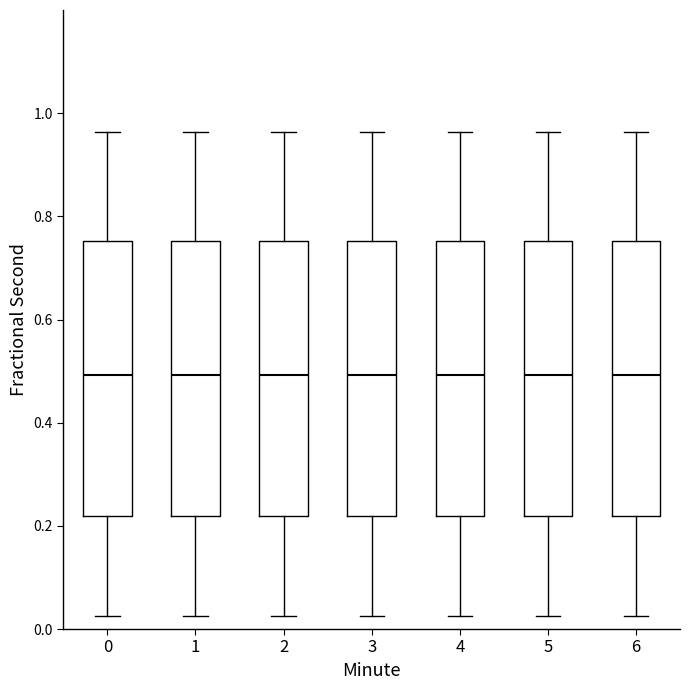

Reading left to right, read every box against the y-axis: the position of its median line, the range the box covers, and the ends of its whiskers. The values are not printed on the chart, so give them approximately, as read against the axis.

0: median 0.50, box 0.22 to 0.76, whiskers 0.02 to 0.96
1: median 0.50, box 0.22 to 0.76, whiskers 0.02 to 0.96
2: median 0.50, box 0.22 to 0.76, whiskers 0.02 to 0.96
3: median 0.50, box 0.22 to 0.76, whiskers 0.02 to 0.96
4: median 0.50, box 0.22 to 0.76, whiskers 0.02 to 0.96
5: median 0.50, box 0.22 to 0.76, whiskers 0.02 to 0.96
6: median 0.50, box 0.22 to 0.76, whiskers 0.02 to 0.96